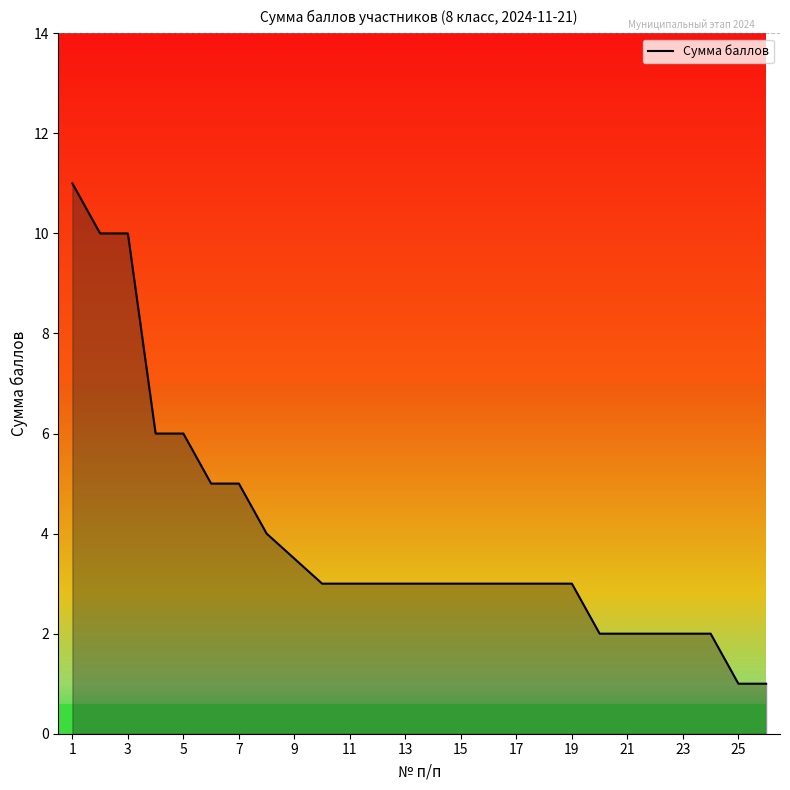

What is the lowest value of the Сумма баллов series?

1.0